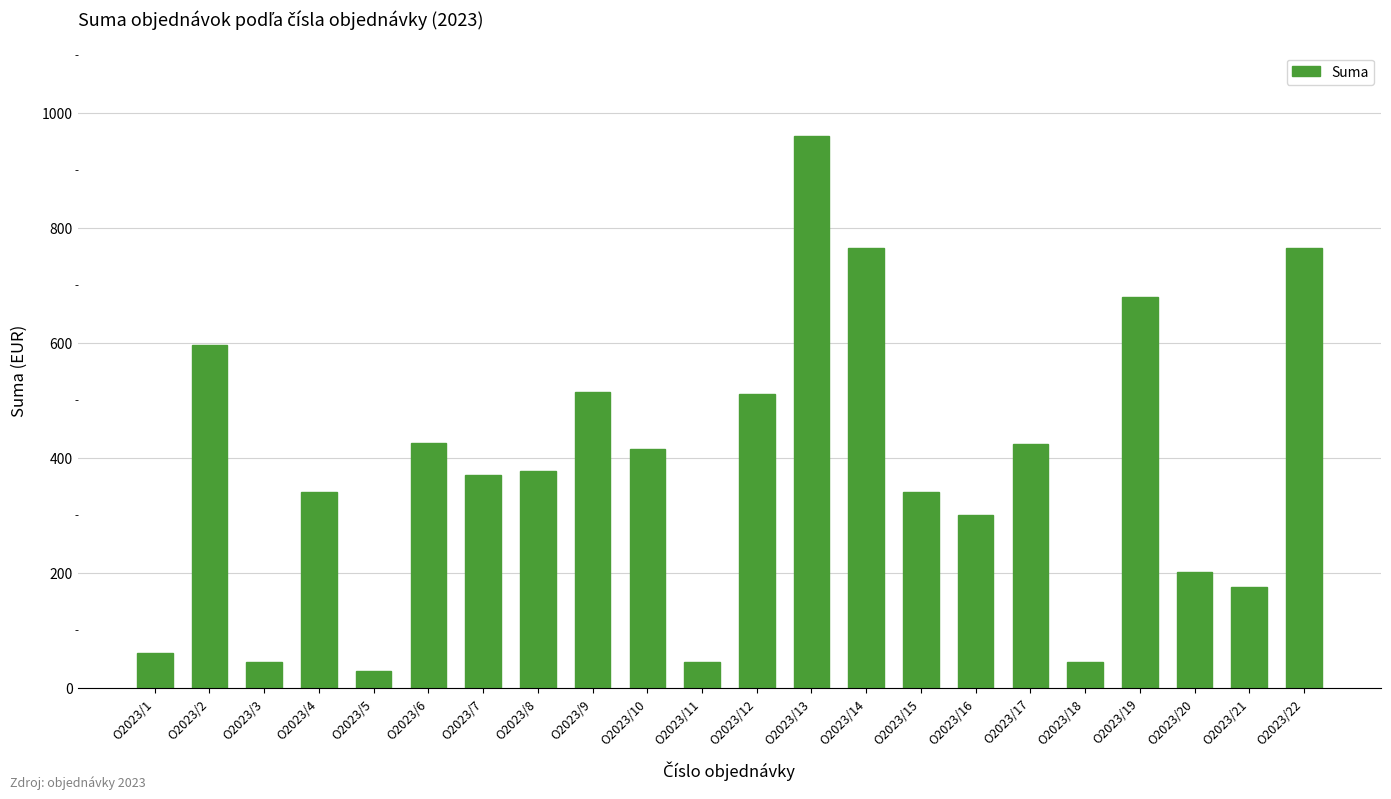

How many series are shown in this chart?

1